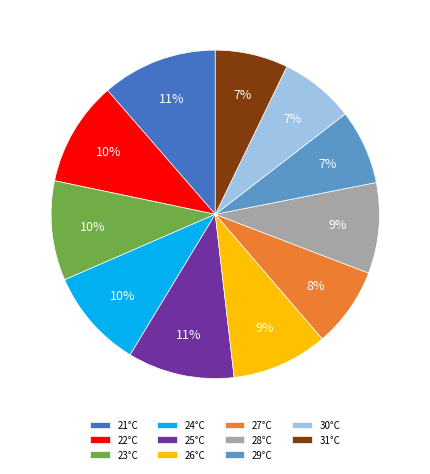

What percentage is the 27°C slice, to the nearest percent?

8%